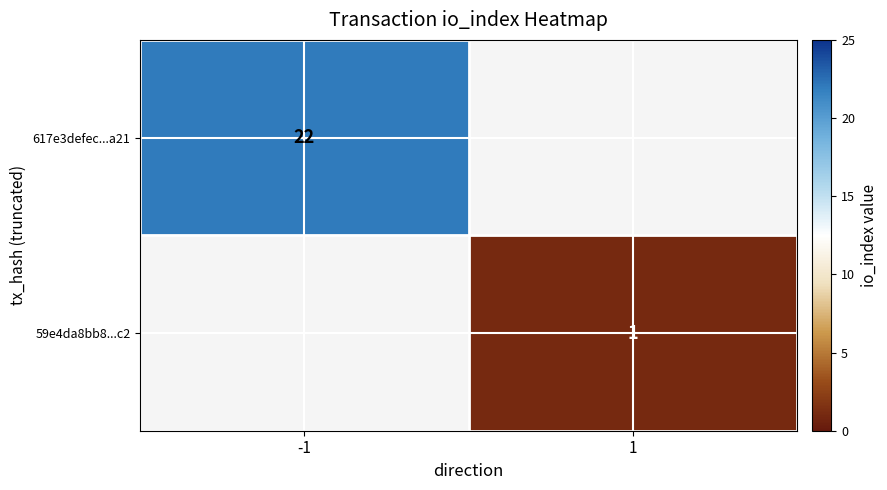

Is it true that 59e4da8bb8...c2 equals 1 at 1?

True